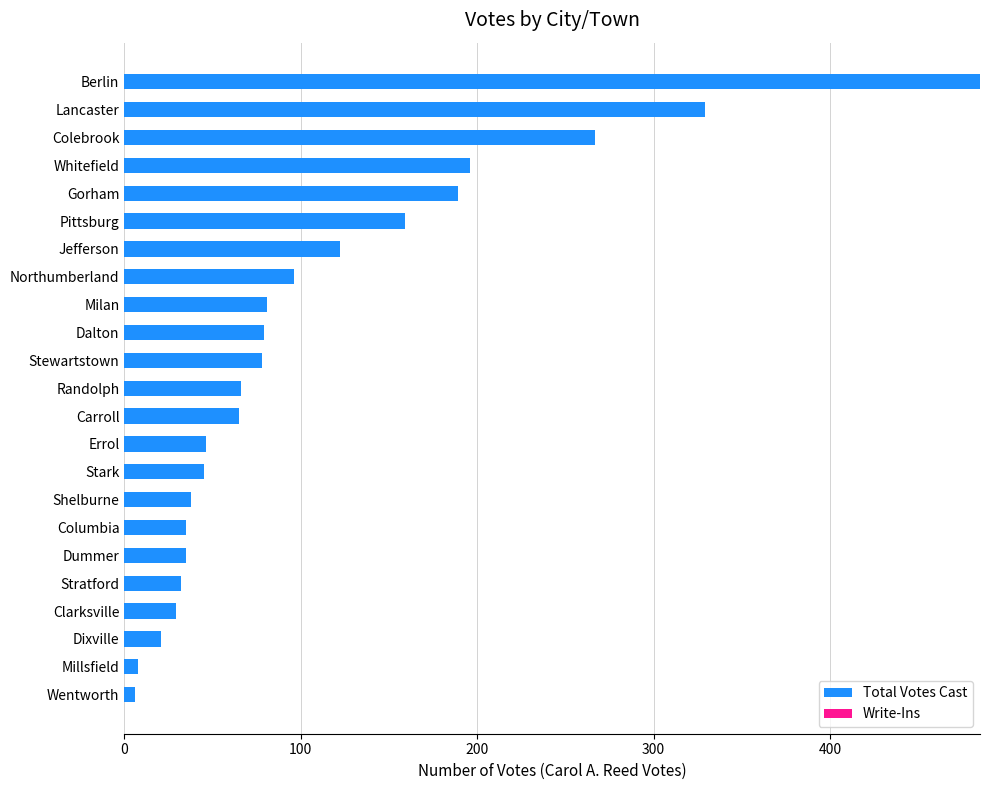

What is the ratio of the value at Randolph to the value at Stratford?

2.1